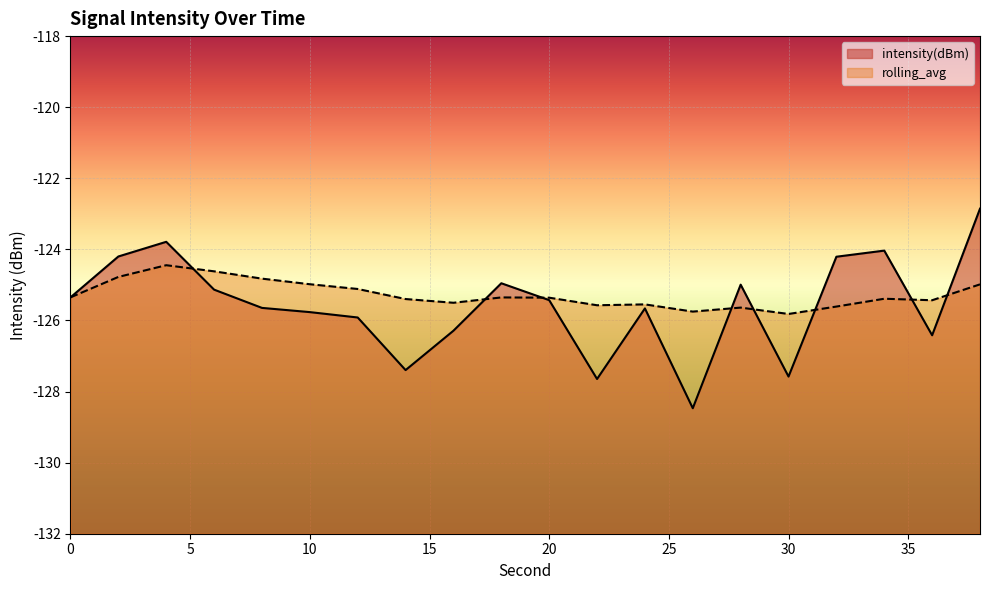

What is the value of the intensity(dBm) point at the 16th from the left?

-127.6